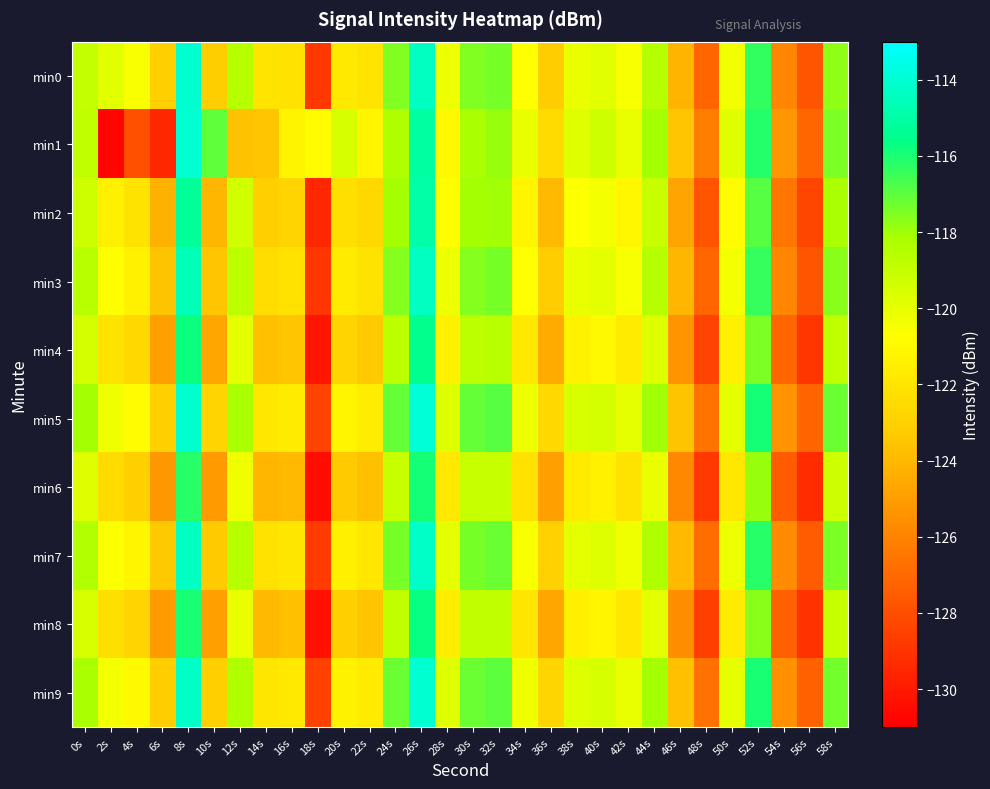

Which series has the largest range (max minus min)?

min1